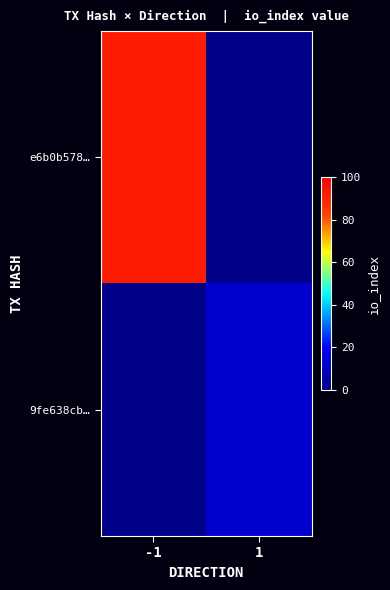

At how many categories does at least one series exceed 59?

1